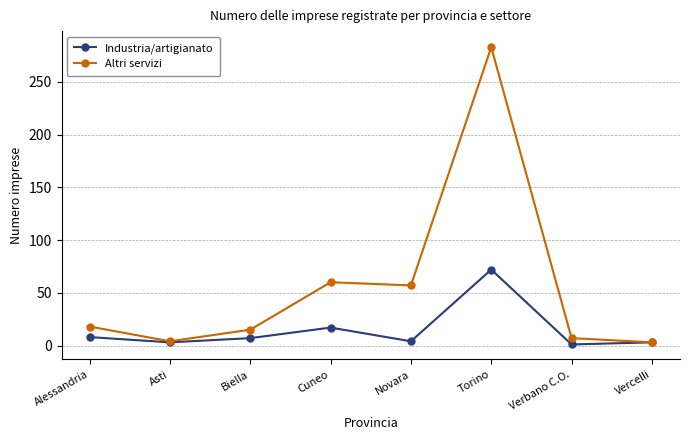

Reading left to right, list all the values displayed in this chart.

Industria/artigianato: Alessandria=8	Asti=3	Biella=7	Cuneo=17	Novara=4	Torino=72	Verbano C.O.=1	Vercelli=3
Altri servizi: Alessandria=18	Asti=4	Biella=15	Cuneo=60	Novara=57	Torino=283	Verbano C.O.=7	Vercelli=3